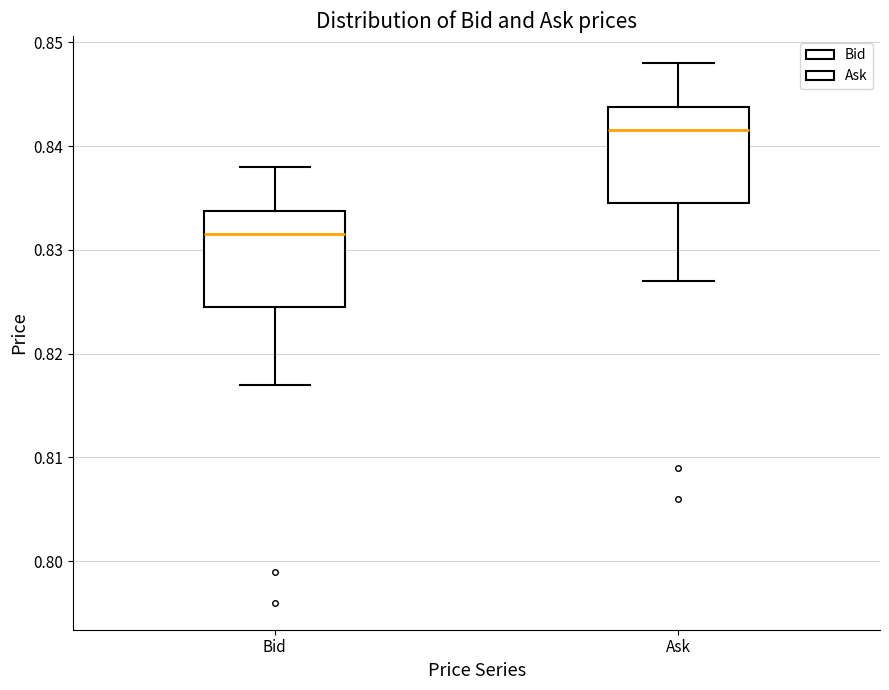

Which box's median line is the highest?

Ask